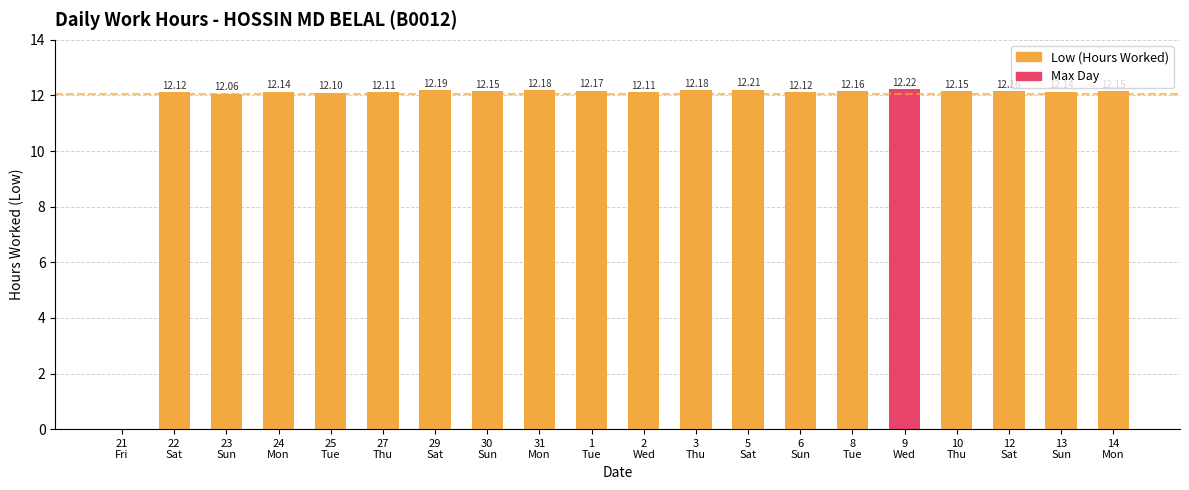

Which label corresponds to the largest value in the chart?

9
Wed